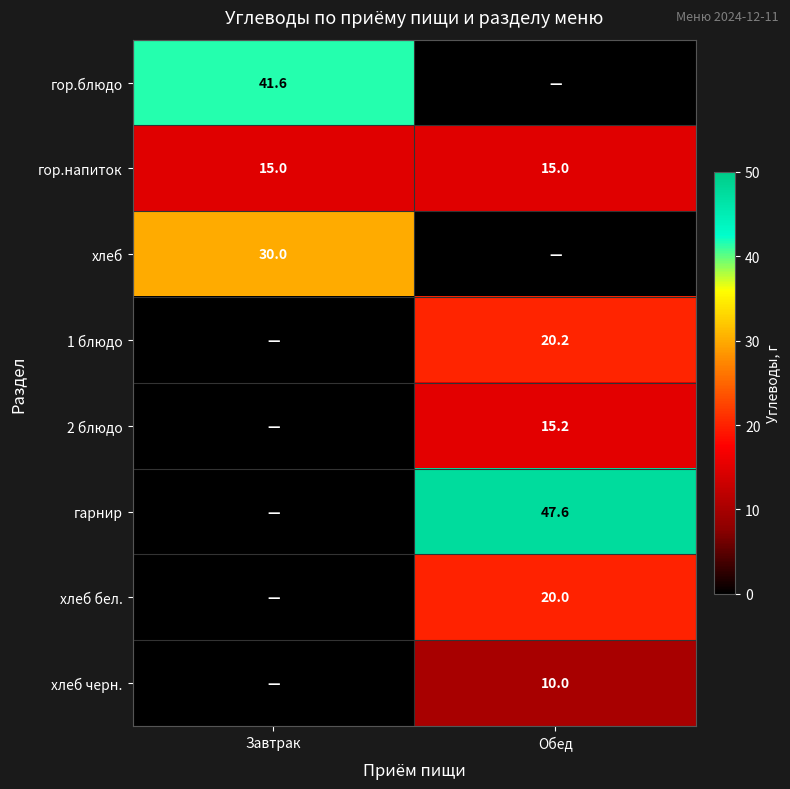

What is the difference between the highest and lowest values at Обед?

47.6